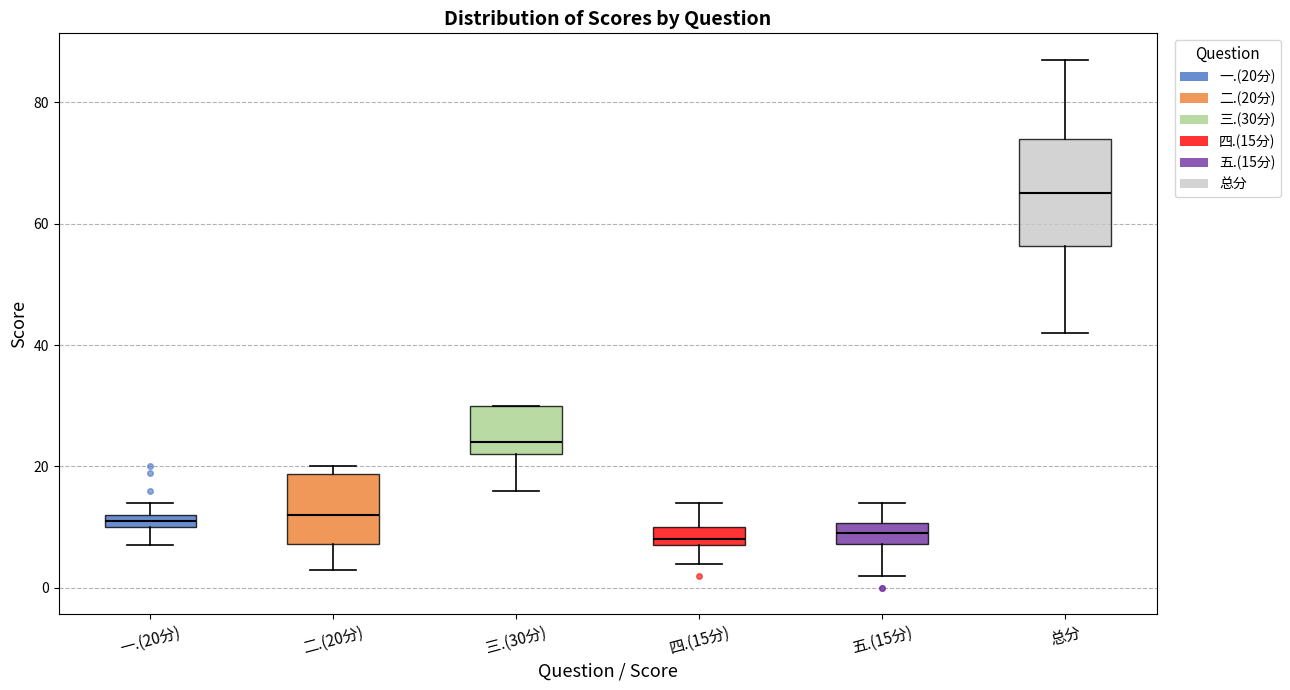

Where is the lower edge of the box for 总分 on the y-axis? The values are not printed on the chart, so give them approximately, as read against the axis.

56